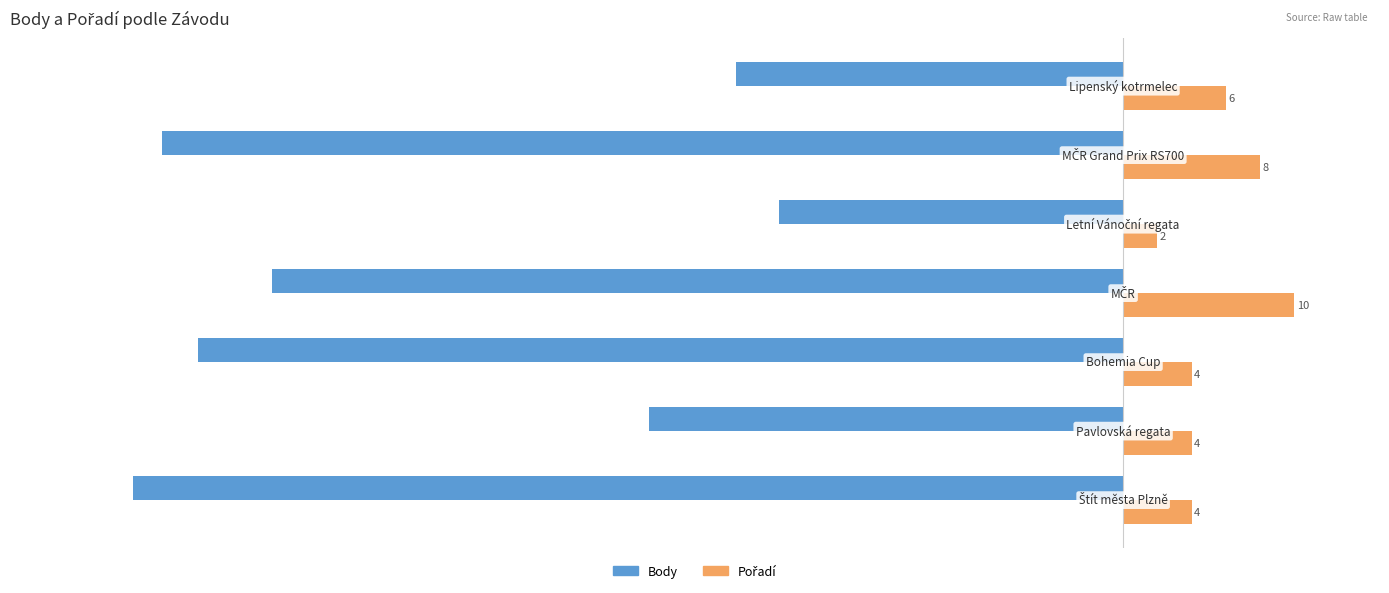

Which series has the largest range (max minus min)?

Body